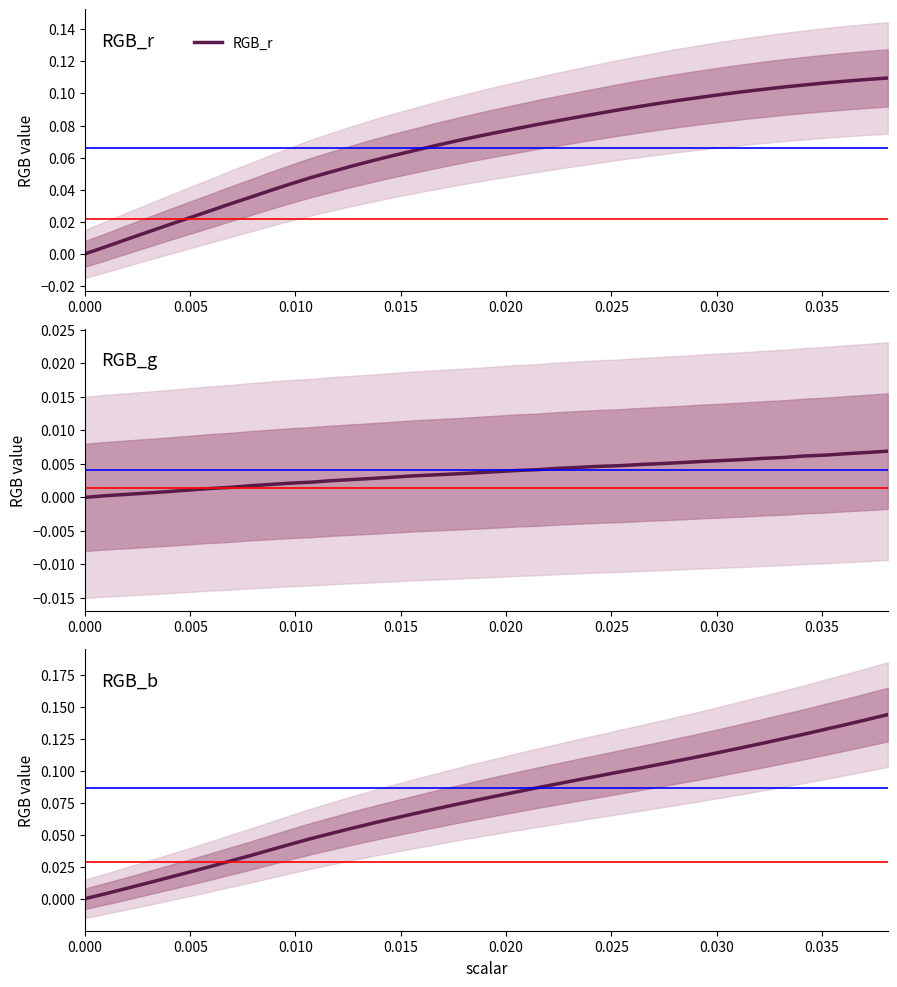

Reading left to right, extract all data points from this chart.

RGB_r: 0.0	0.0	0.0	0.0	0.0	0.0	0.0	0.0	0.0	0.0	0.0	0.0	0.1	0.1	0.1	0.1	0.1	0.1	0.1	0.1	0.1	0.1	0.1	0.1	0.1	0.1	0.1	0.1	0.1	0.1	0.1	0.1	0.1	0.1	0.1	0.1	0.1	0.1	0.1	0.1
RGB_g: 0.0	0.0	0.0	0.0	0.0	0.0	0.0	0.0	0.0	0.0	0.0	0.0	0.0	0.0	0.0	0.0	0.0	0.0	0.0	0.0	0.0	0.0	0.0	0.0	0.0	0.0	0.0	0.0	0.0	0.0	0.0	0.0	0.0	0.0	0.0	0.0	0.0	0.0	0.0	0.0
RGB_b: 0.0	0.0	0.0	0.0	0.0	0.0	0.0	0.0	0.0	0.0	0.0	0.0	0.1	0.1	0.1	0.1	0.1	0.1	0.1	0.1	0.1	0.1	0.1	0.1	0.1	0.1	0.1	0.1	0.1	0.1	0.1	0.1	0.1	0.1	0.1	0.1	0.1	0.1	0.1	0.1